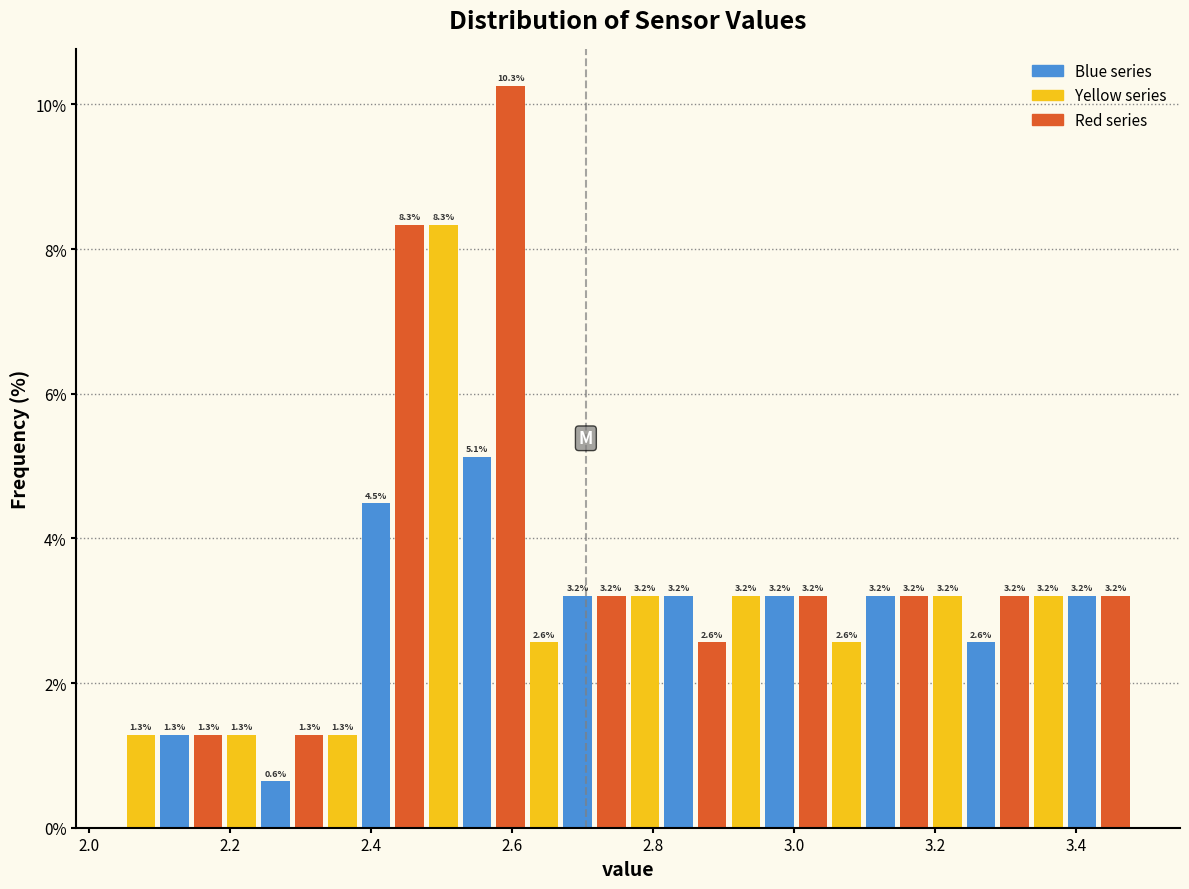

Around what value on the x-axis is the tallest bar? Give the approximate position of its centre, as read against the axis.

2.60